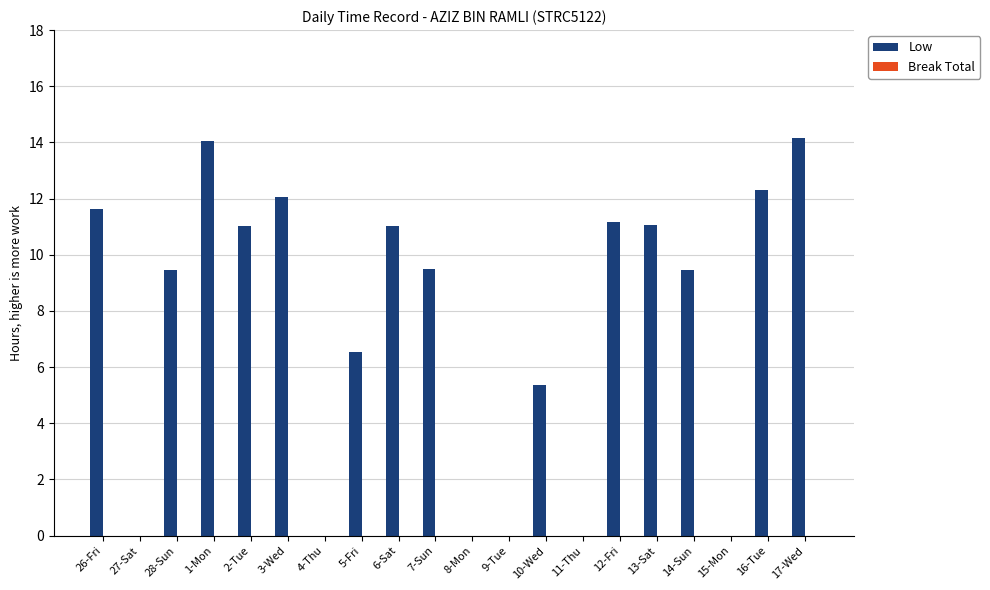

What is the maximum value shown in the chart?

14.2